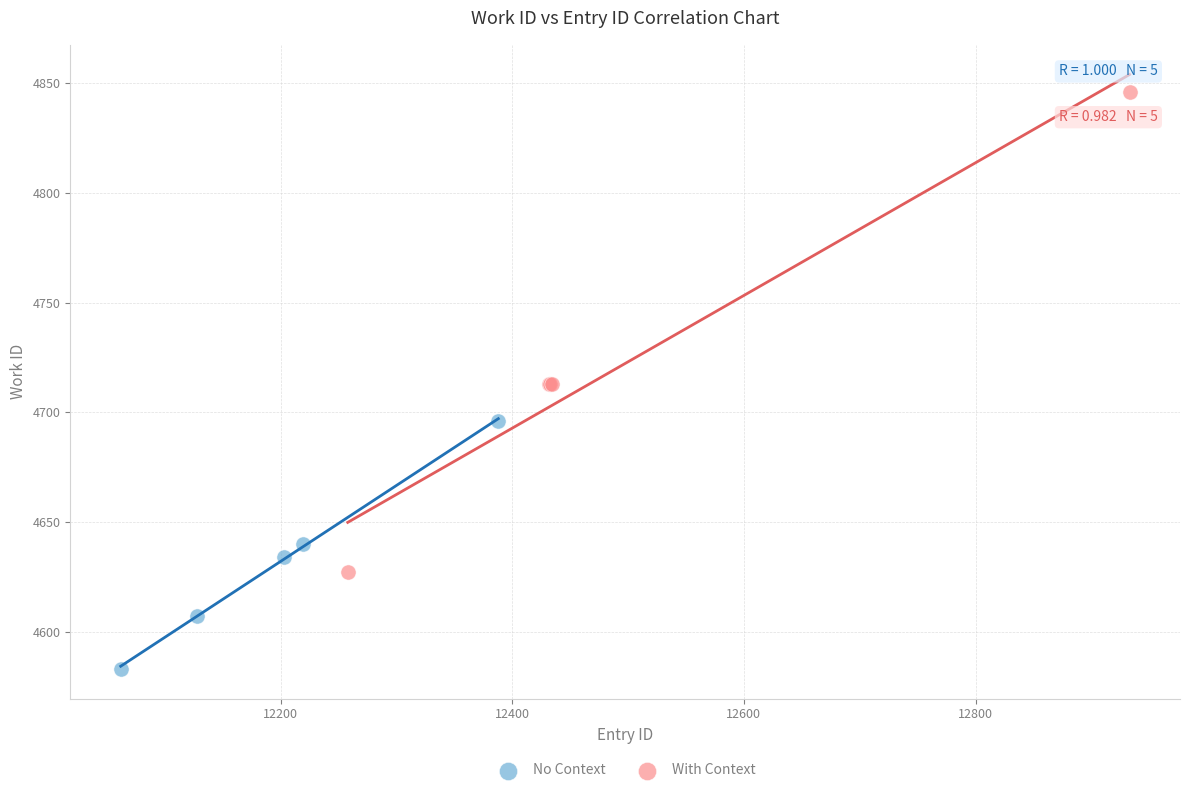

Which series reaches the minimum Y coordinate?

No Context